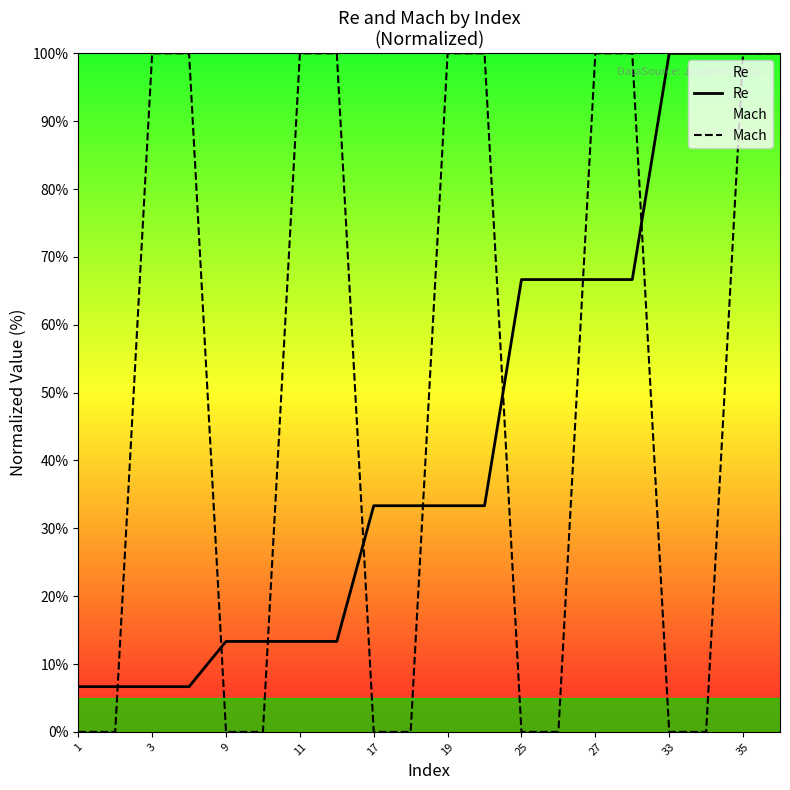

The value of Mach at 35 is 100.0. True or false?

True